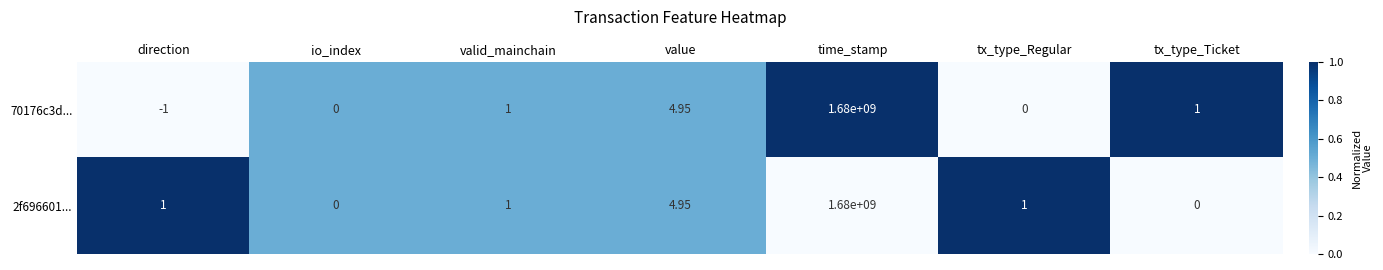

What is the total value across all series at time_stamp?

3360000000.0